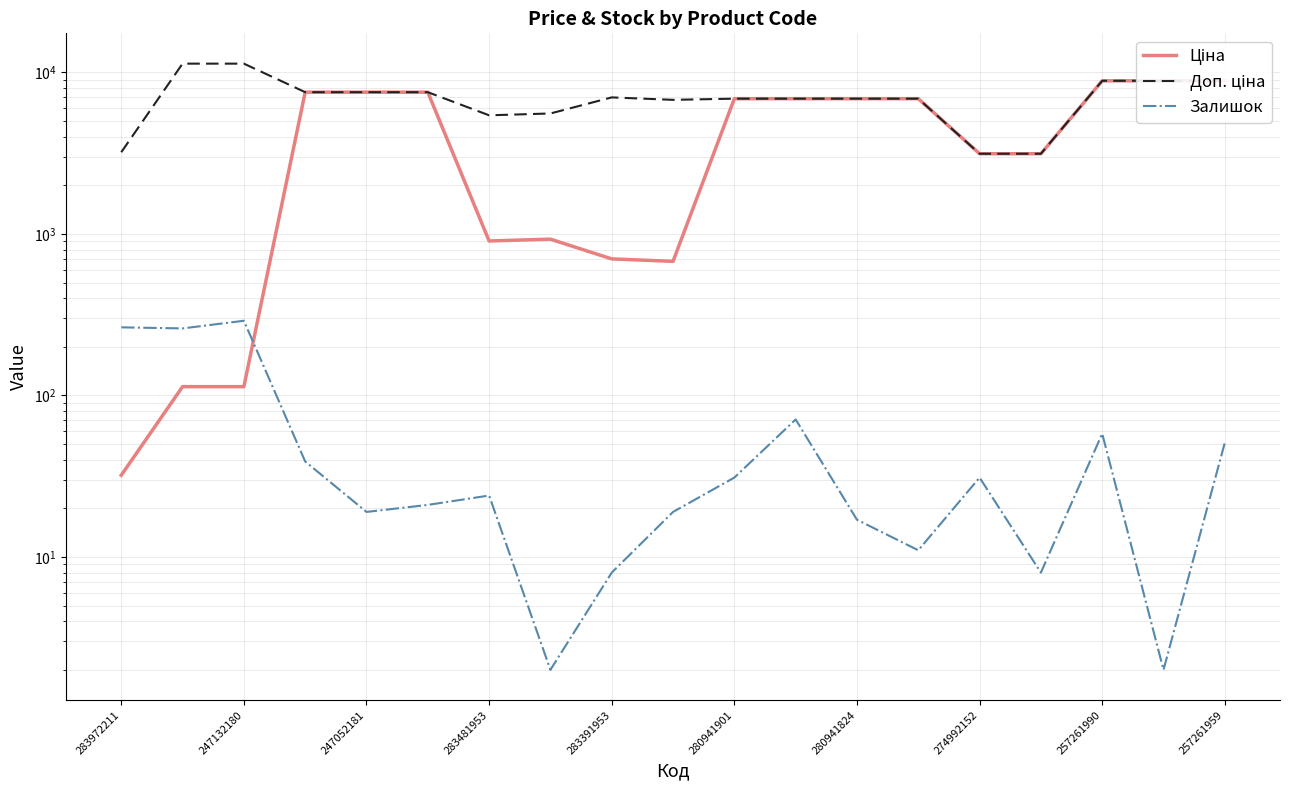

How many data points in Доп. ціна are less than 6879?

6